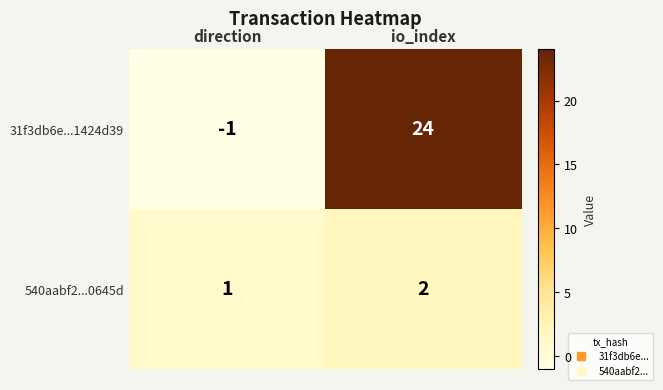

What is the sum of all 31f3db6e...1424d39 values?

23